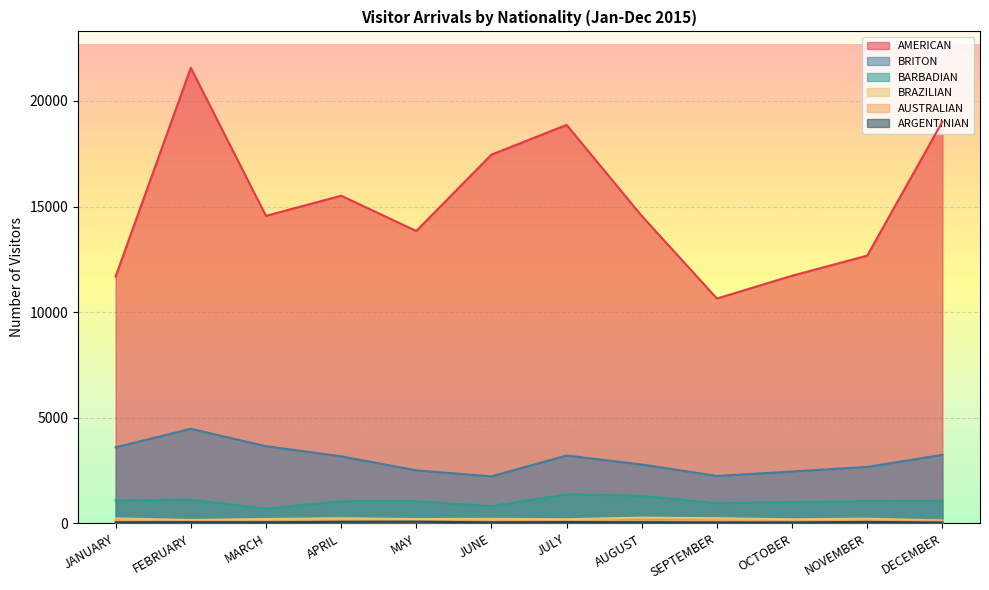

True or false: BARBADIAN and BRITON intersect in this chart.

False